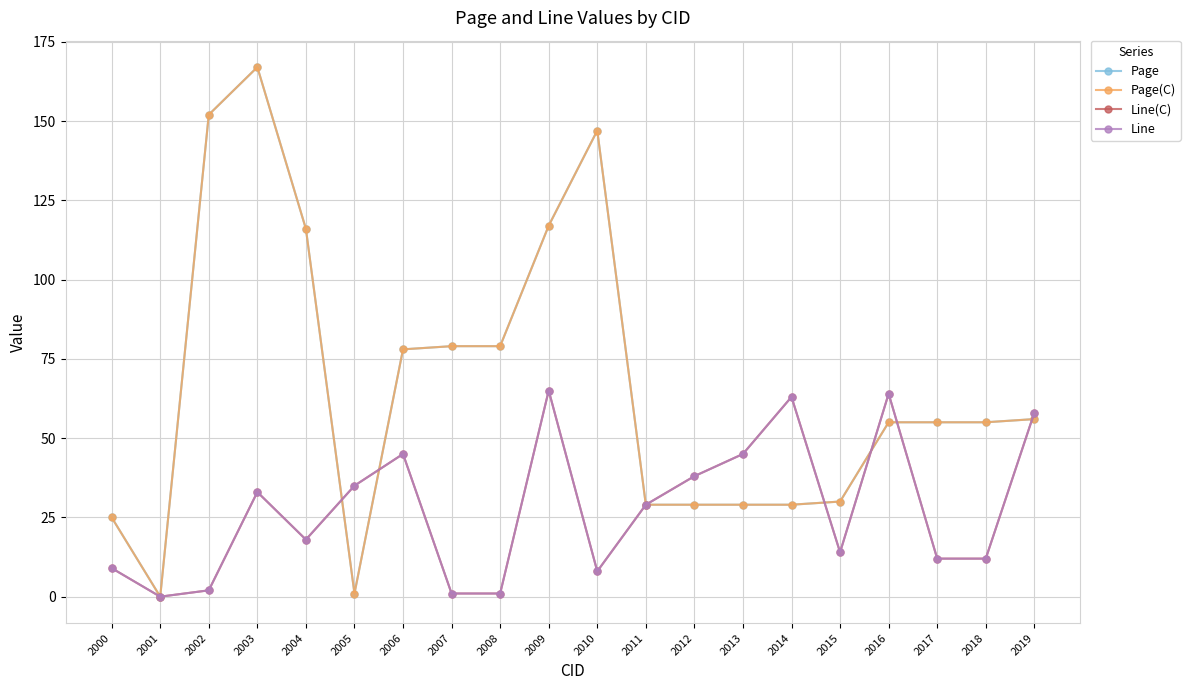

True or false: Page(C) has more than 0 points higher than both neighbors.

True